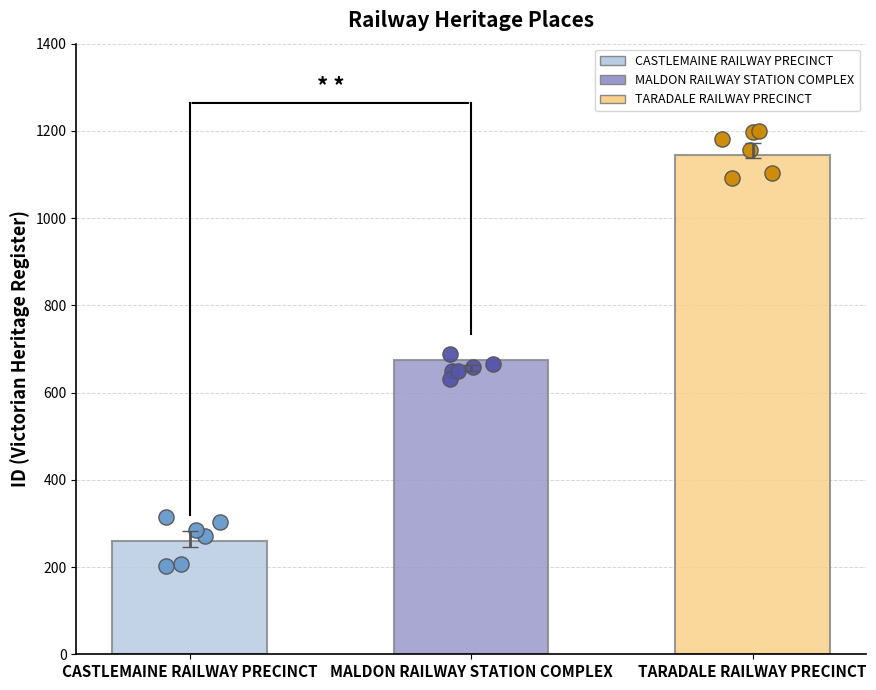

Which has a higher value, MALDON RAILWAY STATION COMPLEX or CASTLEMAINE RAILWAY PRECINCT?

MALDON RAILWAY STATION COMPLEX